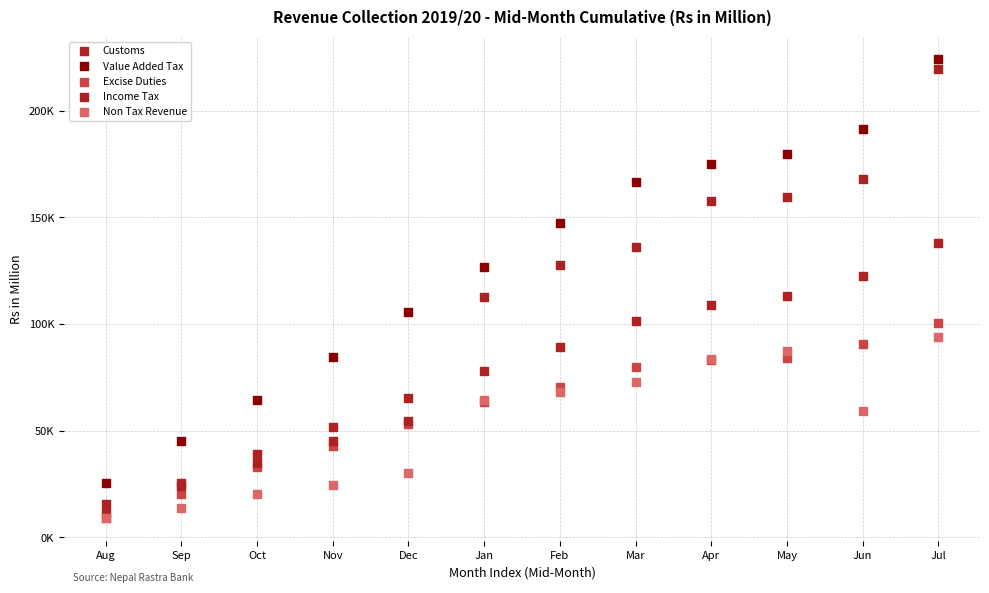

Which series has the widest spread of Y values?

Income Tax